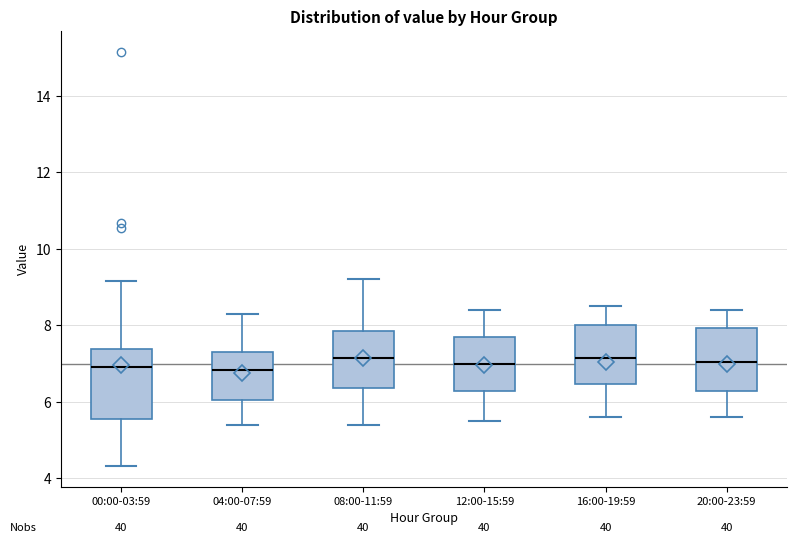

Reading left to right, read every box against the y-axis: the position of its median line, the range the box covers, and the ends of its whiskers. The values are not printed on the chart, so give them approximately, as read against the axis.

00:00-03:59: median 7.0, box 5.6 to 7.4, whiskers 4.4 to 9.2
04:00-07:59: median 6.8, box 6.0 to 7.4, whiskers 5.4 to 8.4
08:00-11:59: median 7.2, box 6.4 to 7.8, whiskers 5.4 to 9.2
12:00-15:59: median 7.0, box 6.2 to 7.8, whiskers 5.6 to 8.4
16:00-19:59: median 7.2, box 6.4 to 8.0, whiskers 5.6 to 8.6
20:00-23:59: median 7.0, box 6.2 to 8.0, whiskers 5.6 to 8.4